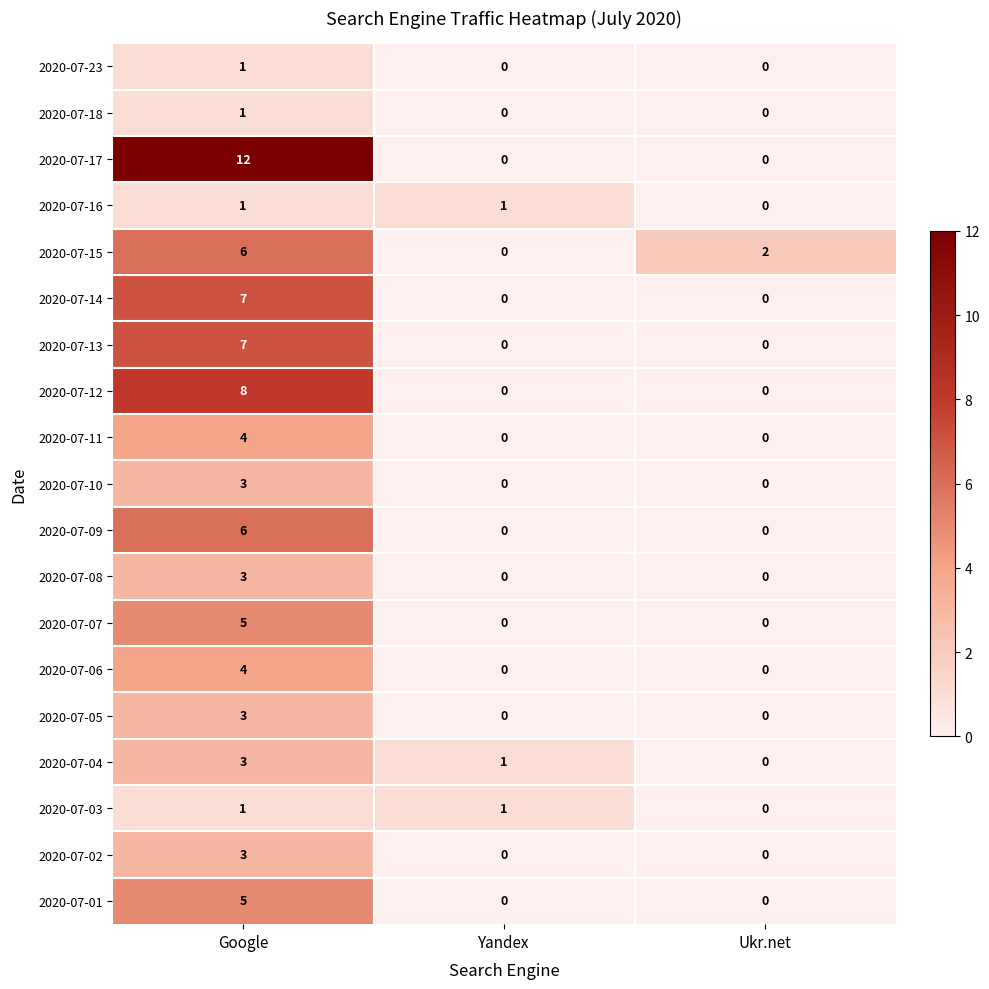

The value of 2020-07-03 at Ukr.net is 1. True or false?

False